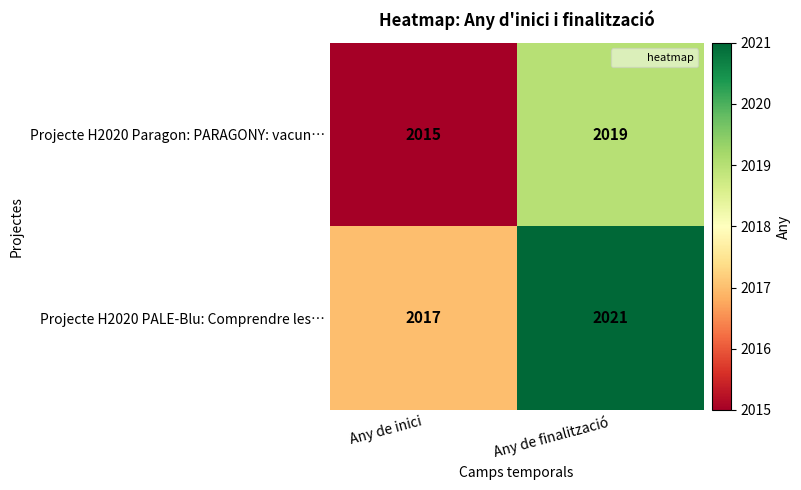

List the series in order of their overall mean, highest first.

Projecte H2020 PALE-Blu: Comprendre les…, Projecte H2020 Paragon: PARAGONY: vacun…